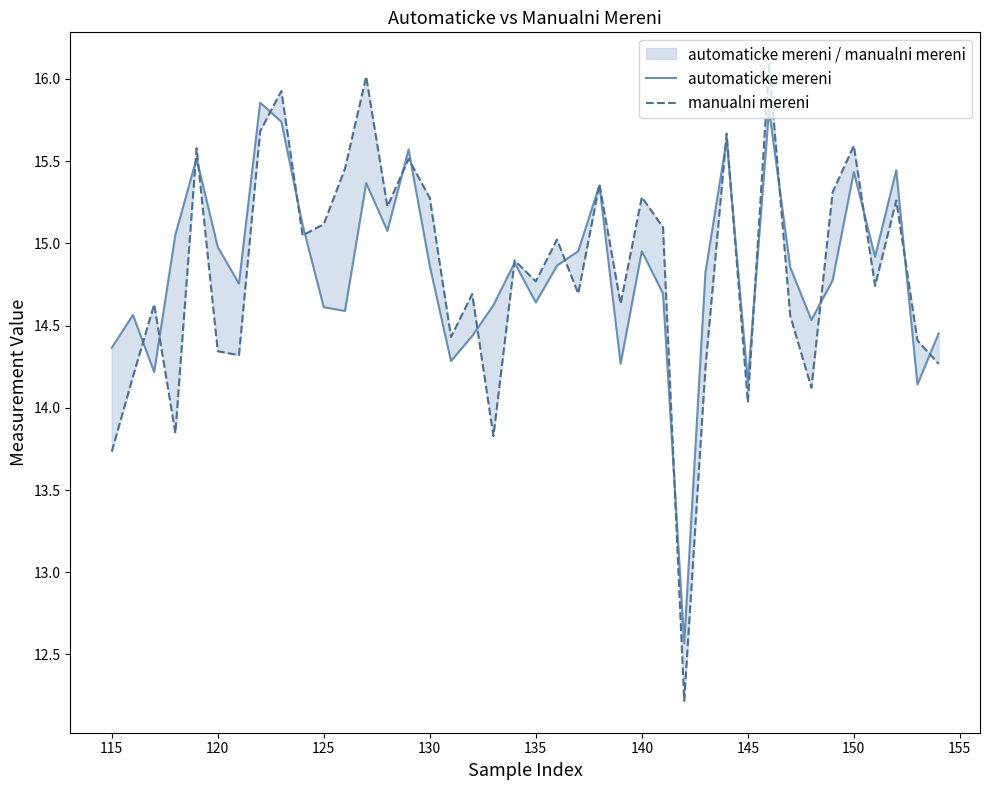

Is it true that automaticke mereni equals 7.2 at 27?

False